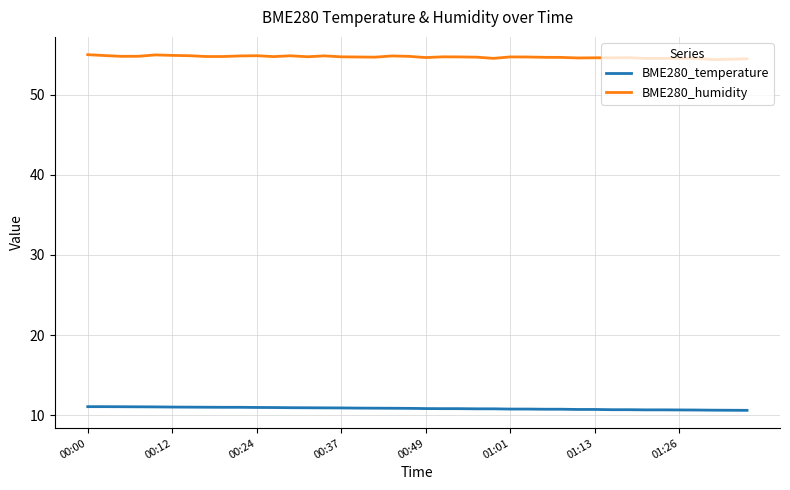

True or false: BME280_humidity and BME280_temperature cross at least once.

False